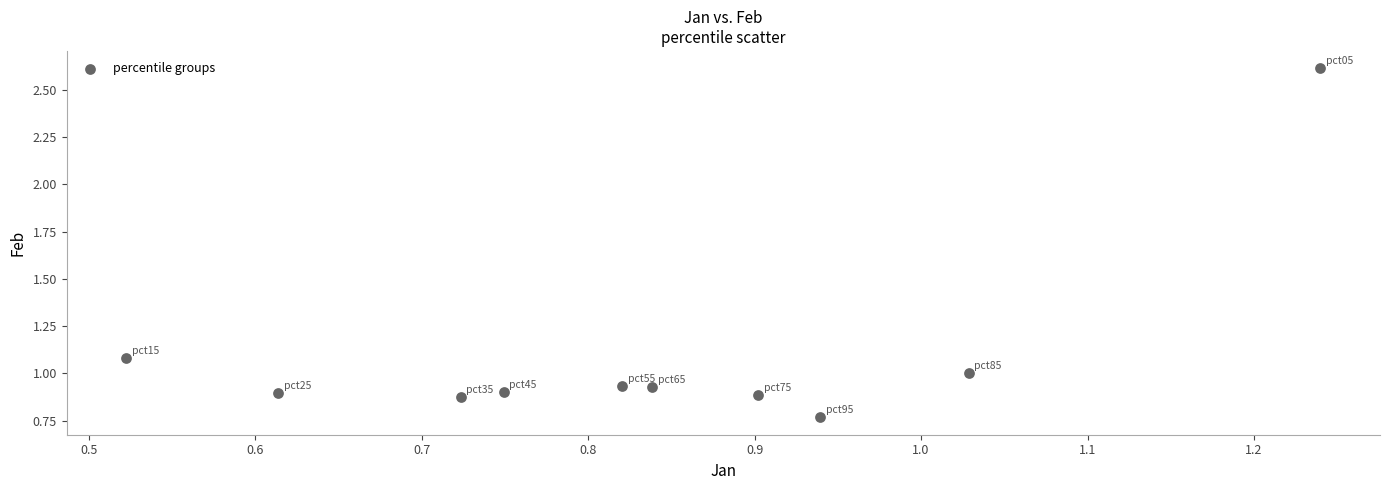

What is the range of X values (max minus min)?

0.7